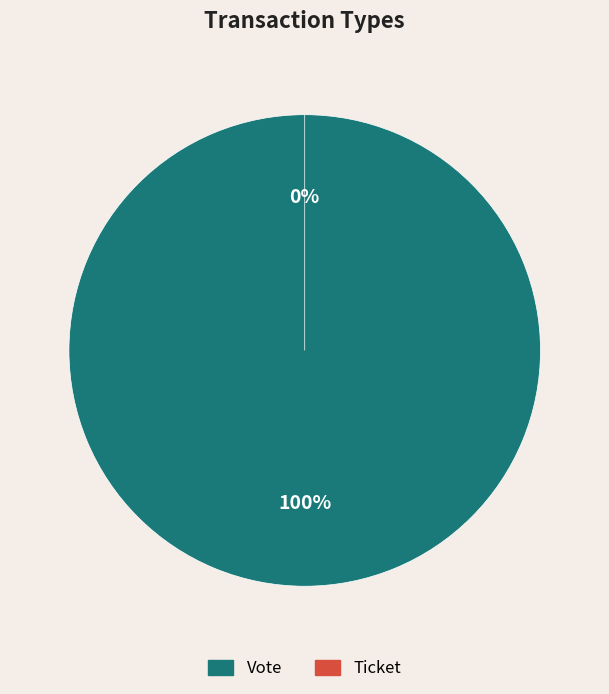

To the nearest percent, what is the difference between the Vote and Ticket slice percentages?

100%